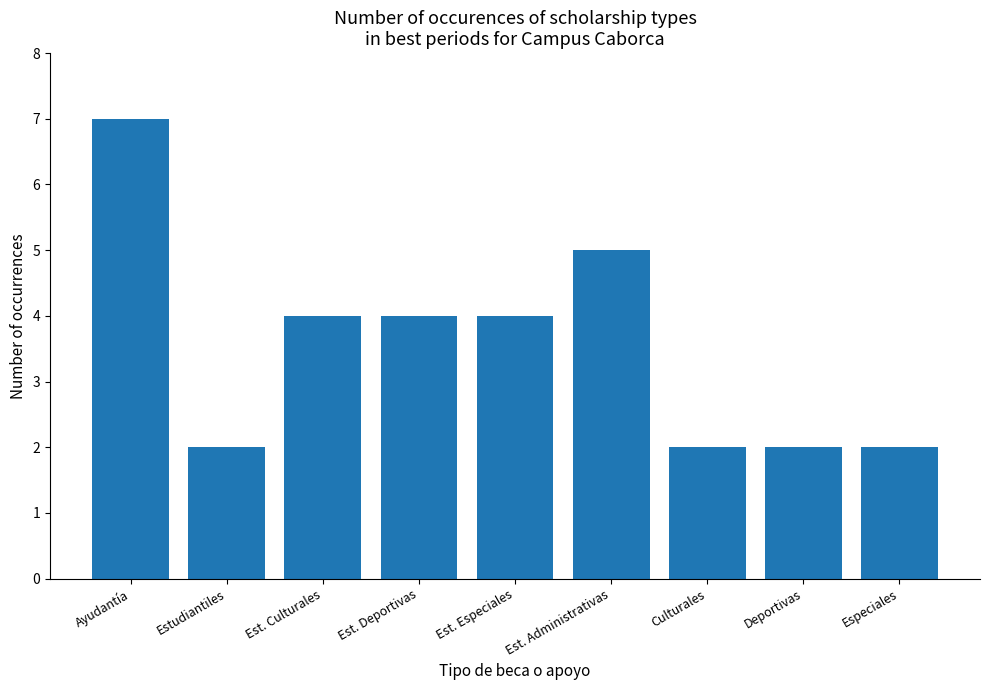

True or false: the data shows 5 at Est. Administrativas.

True